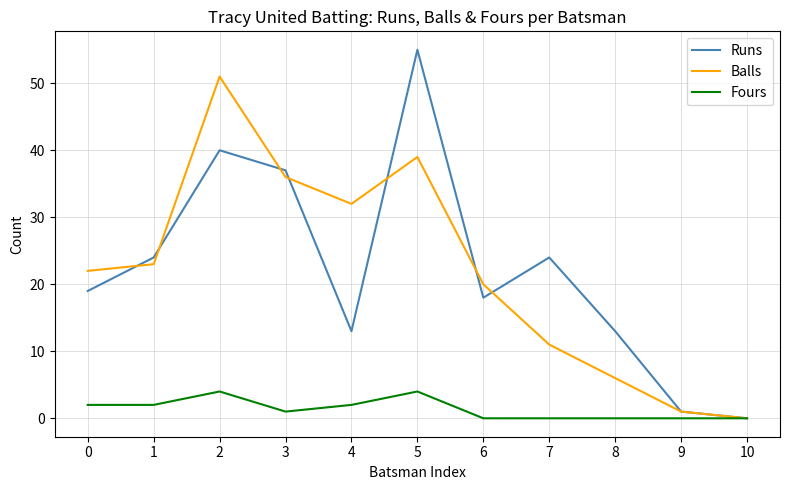

Does the chart display data point markers on the line(s)?

No